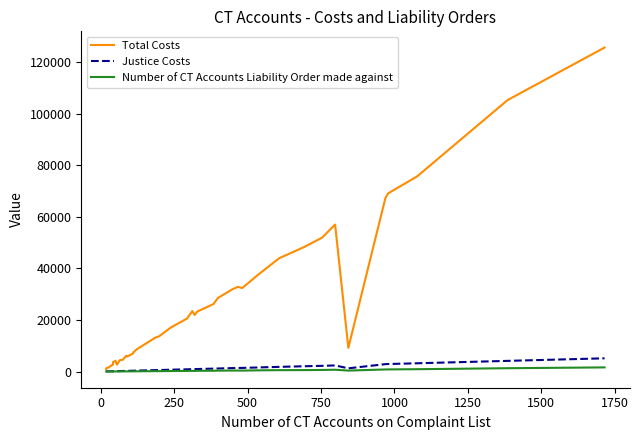

What is the sum of all Number of CT Accounts Liability Order made against values?

13159